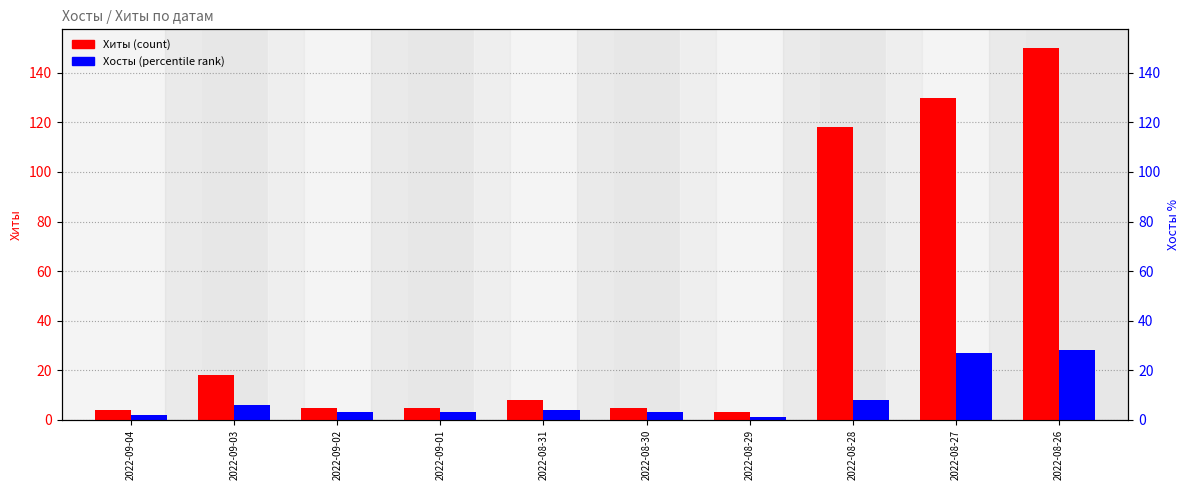

Is it true that Хиты equals 13 at 2022-08-31?

False